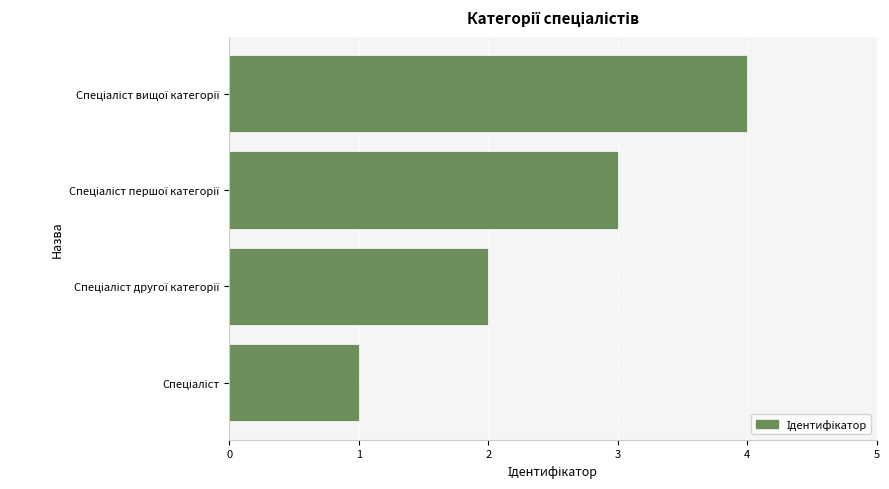

How many bars are there in total?

4